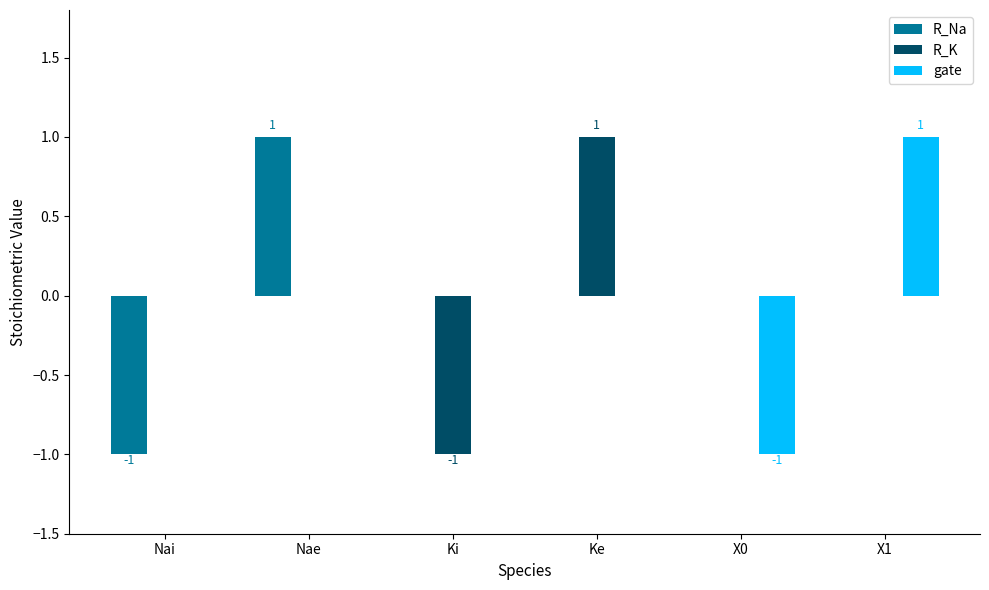

Reading left to right, what are all the values shown in this chart?

R_Na: -1	1	0	0	0	0
R_K: 0	0	-1	1	0	0
gate: 0	0	0	0	-1	1